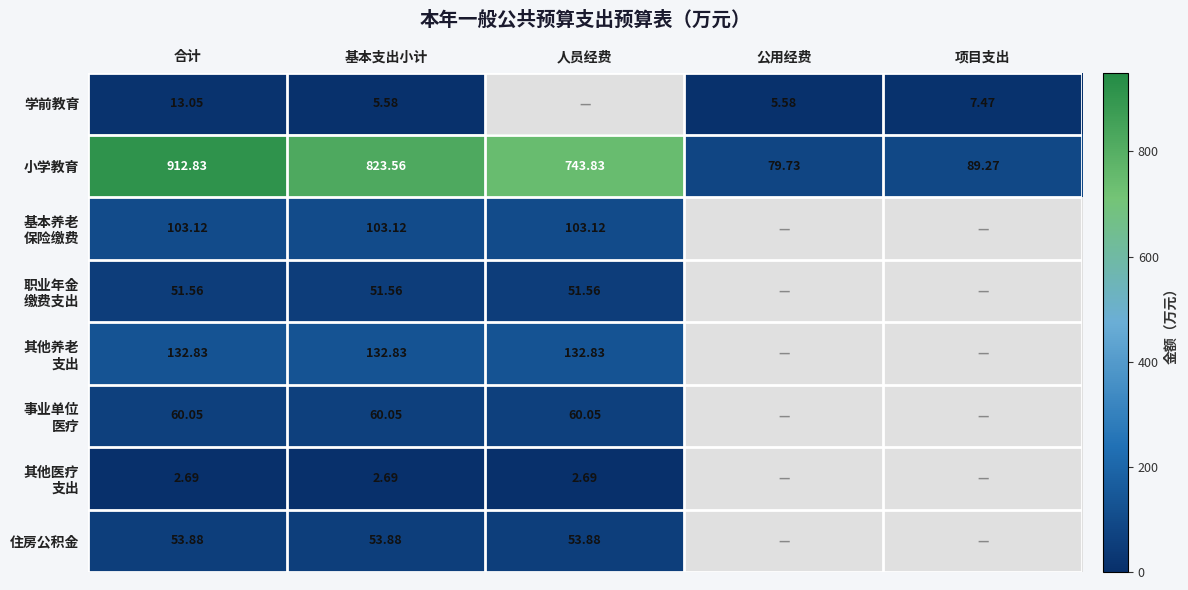

Where is 小学教育 nearest to the value 496?

人员经费